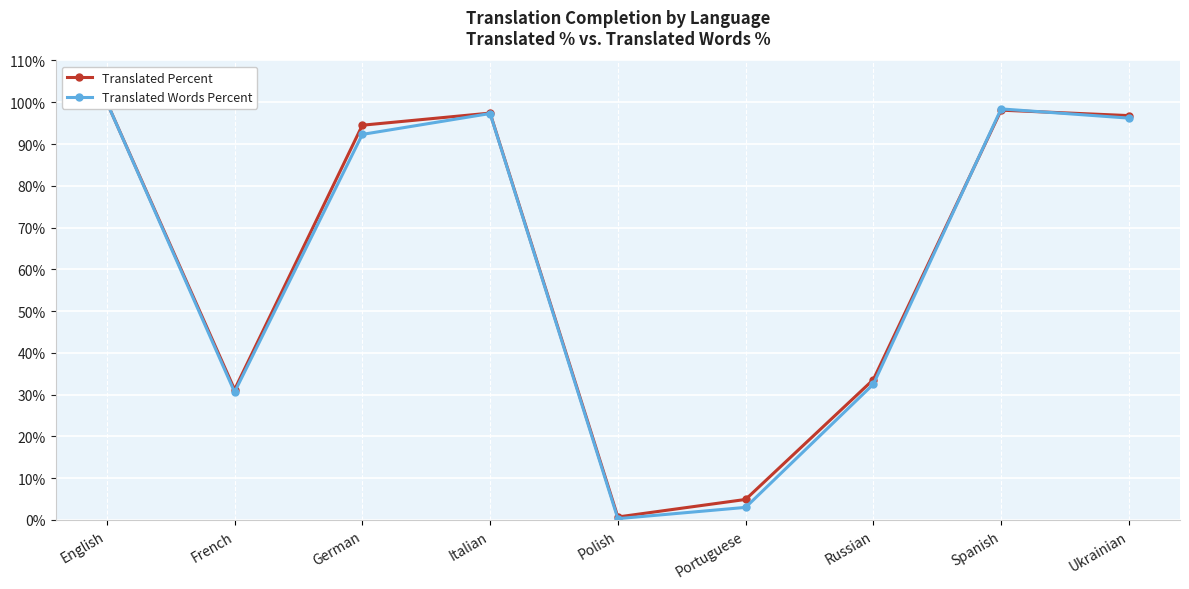

What is the difference between the highest and lowest values at Ukrainian?

0.6